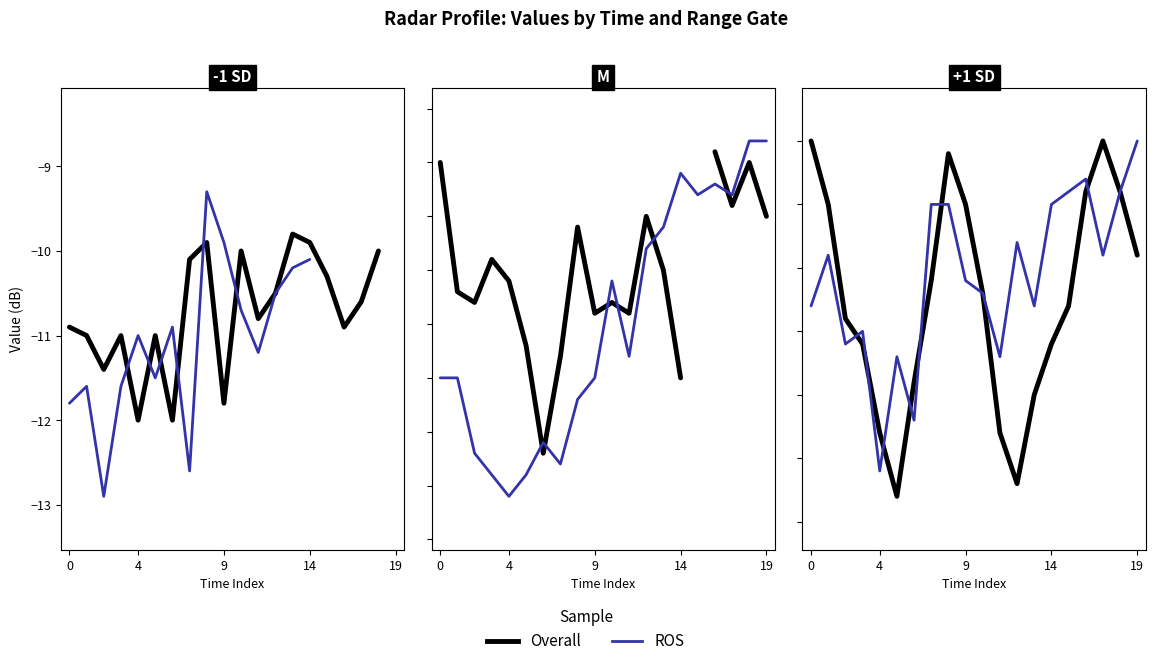

How many categories are shown in the chart?

20